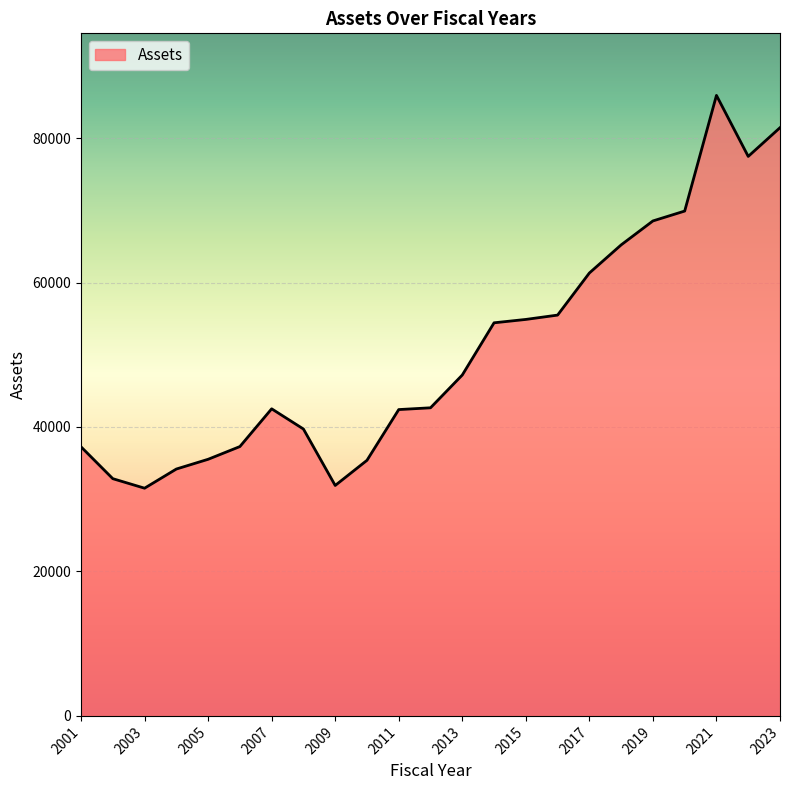

What is the smallest value displayed?

31524.7